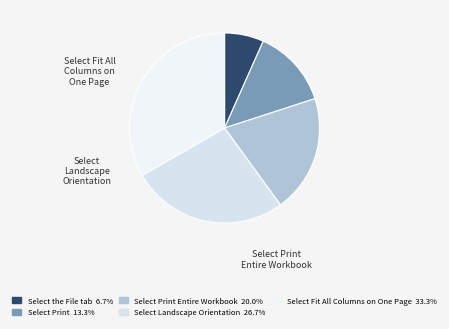

Between Select Print and Select Fit All Columns on One Page, which is larger?

Select Fit All Columns on One Page